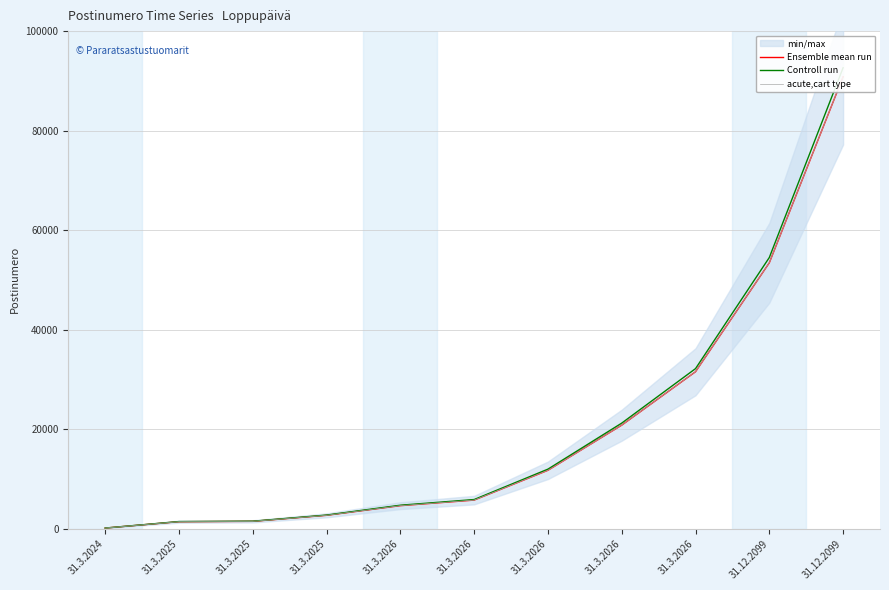

Rank the categories by Ensemble mean run value from lowest to highest.

31.3.2024, 31.3.2025, 31.3.2025, 31.3.2025, 31.3.2026, 31.3.2026, 31.3.2026, 31.3.2026, 31.3.2026, 31.12.2099, 31.12.2099